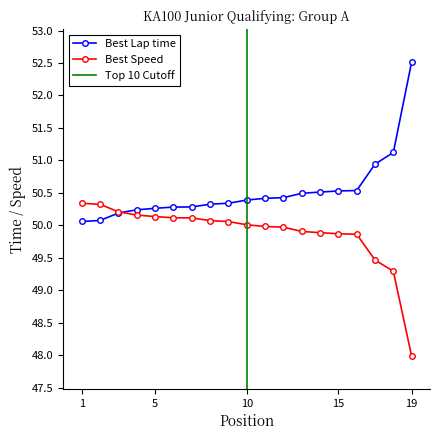

List the series in order of their overall mean, lowest first.

Best Speed, Best Lap time